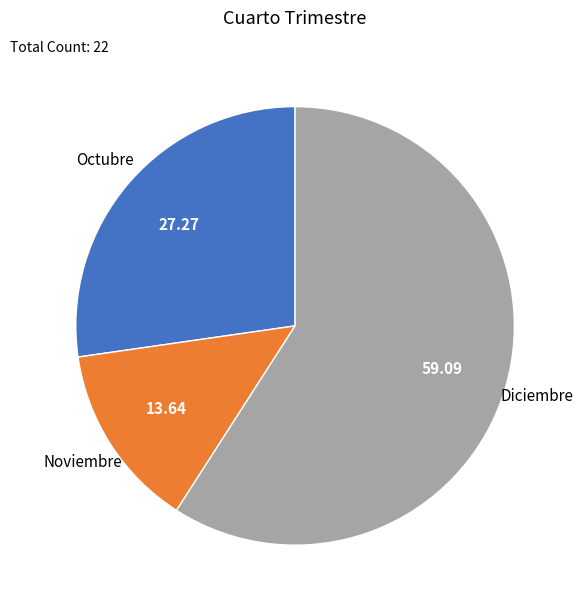

How many segments does this pie chart have?

3